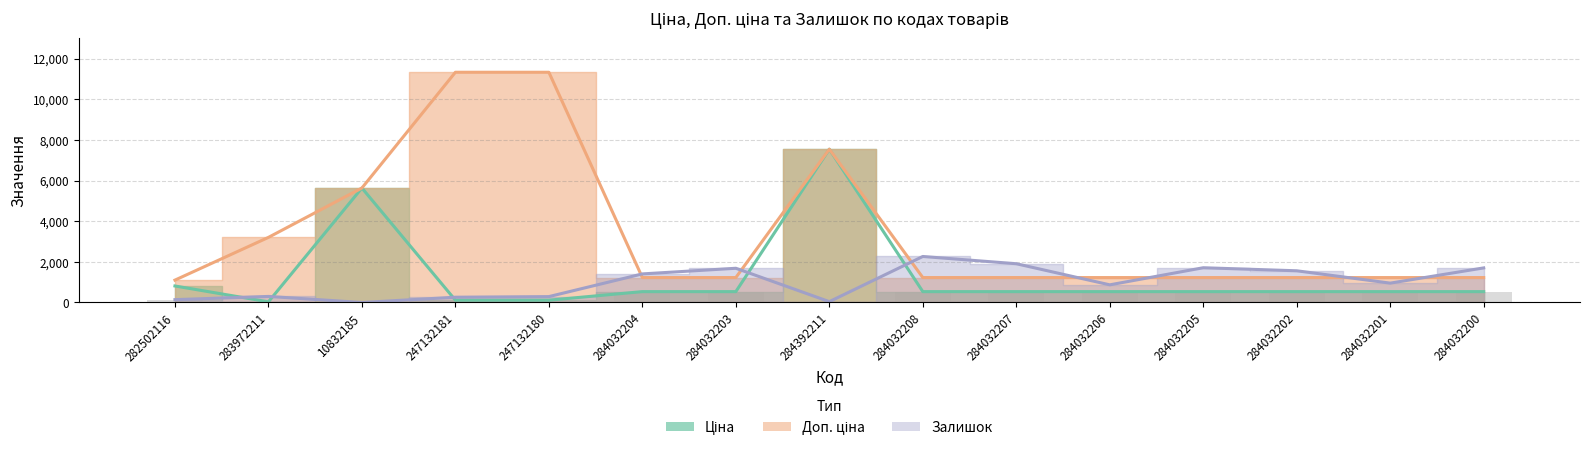

At 247132180, list the series in order from smallest to largest.

Ціна, Залишок, Доп. ціна